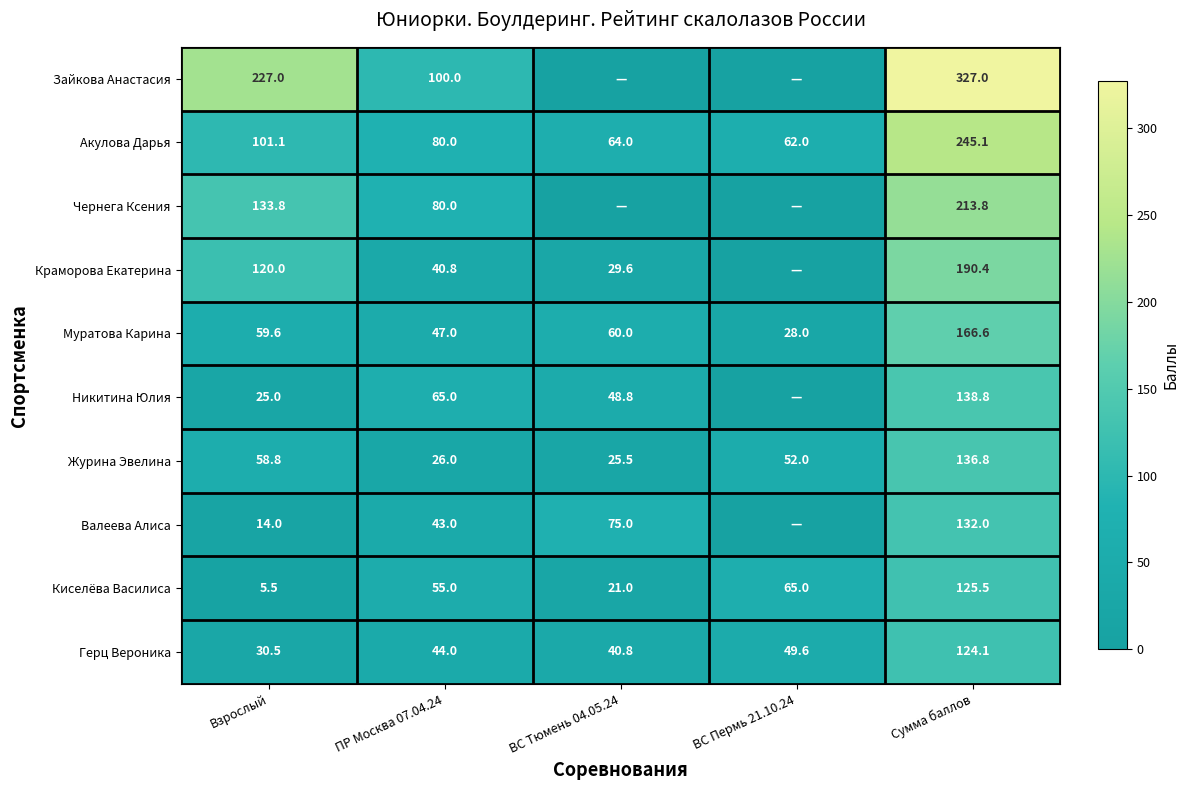

At Сумма баллов, list the series in order from largest to smallest.

Зайкова Анастасия, Акулова Дарья, Чернега Ксения, Краморова Екатерина, Муратова Карина, Никитина Юлия, Журина Эвелина, Валеева Алиса, Киселёва Василиса, Герц Вероника